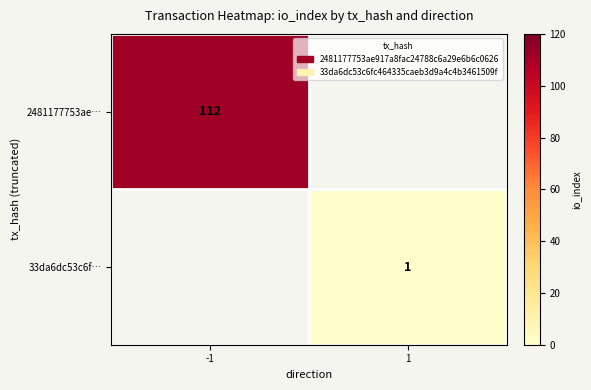

Is it true that 33da6dc53c6f… equals 1.5 at 1?

False